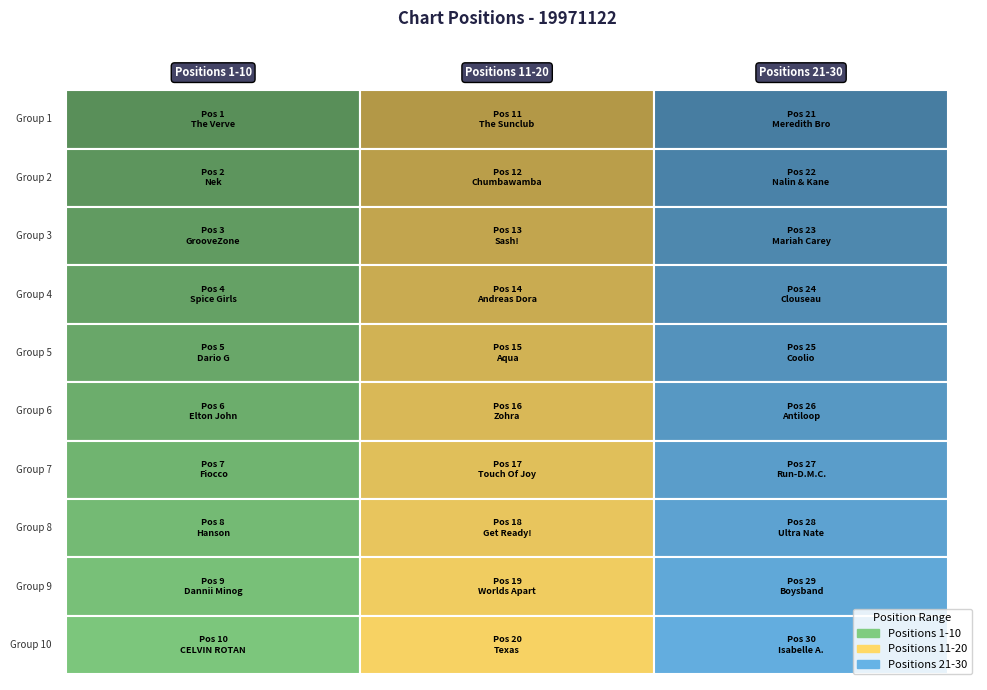

What is the difference between the maximum and second lowest values in the 1 series?

8